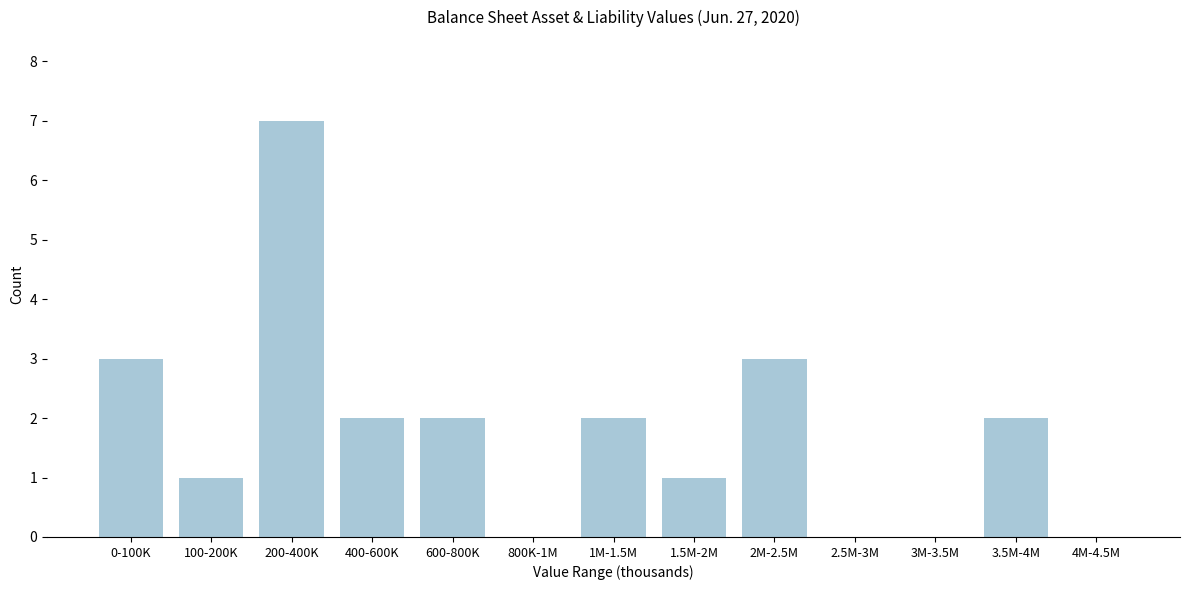

Reading left to right, transcribe all the data shown in this chart.

0-100K=3	100-200K=1	200-400K=7	400-600K=2	600-800K=2	800K-1M=0	1M-1.5M=2	1.5M-2M=1	2M-2.5M=3	2.5M-3M=0	3M-3.5M=0	3.5M-4M=2	4M-4.5M=0